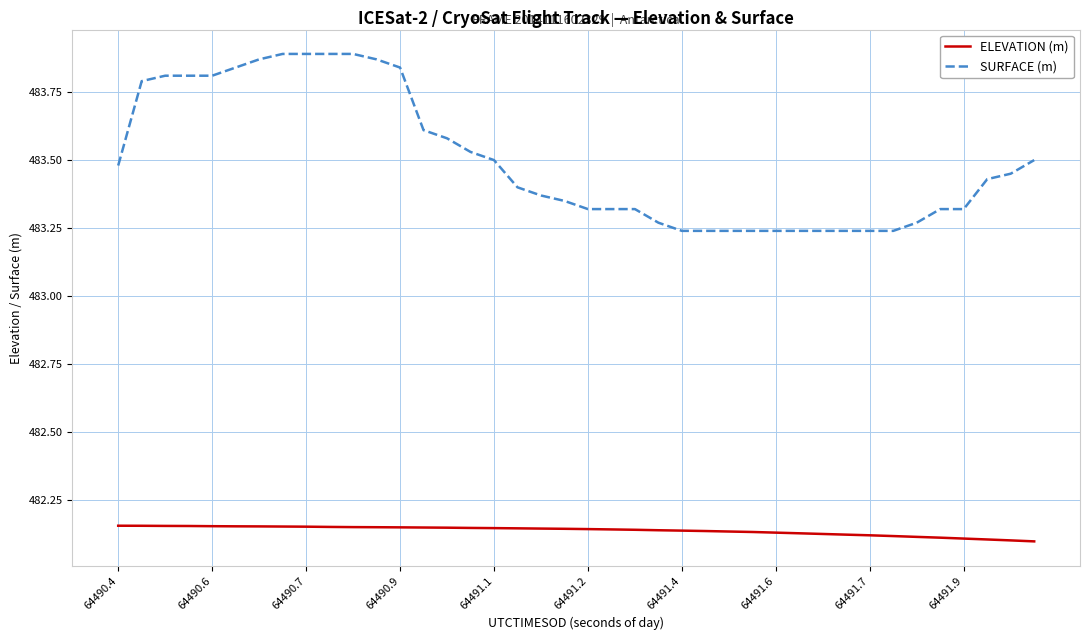

Which series has the largest range (max minus min)?

SURFACE (m)